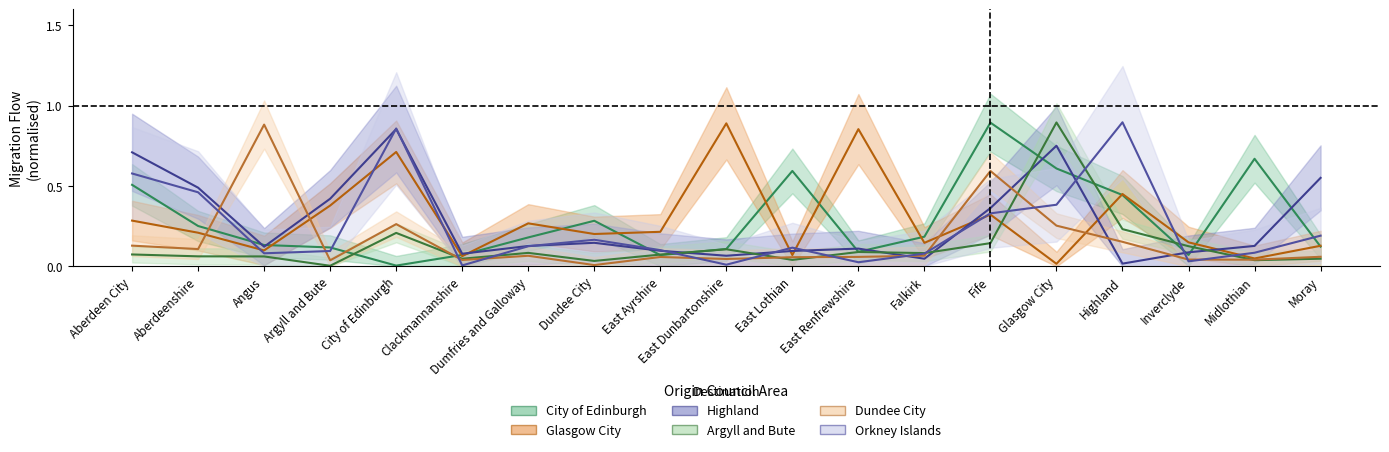

Between Dundee City and Fife, which series saw the biggest shift?

City of Edinburgh